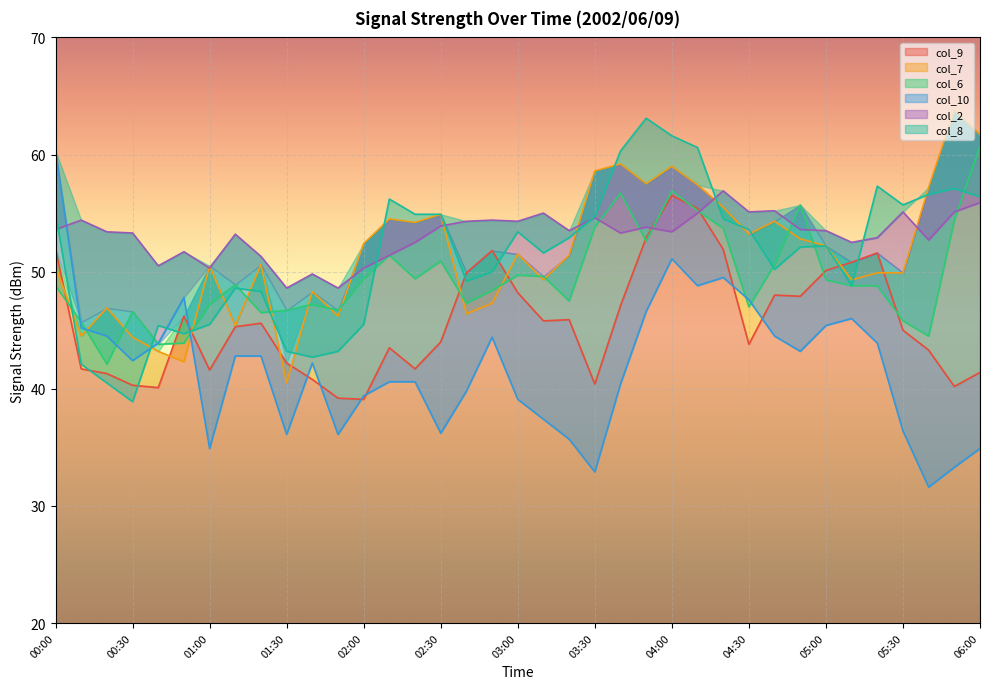

The value of col_2 at 02:20 is 52.5. True or false?

True